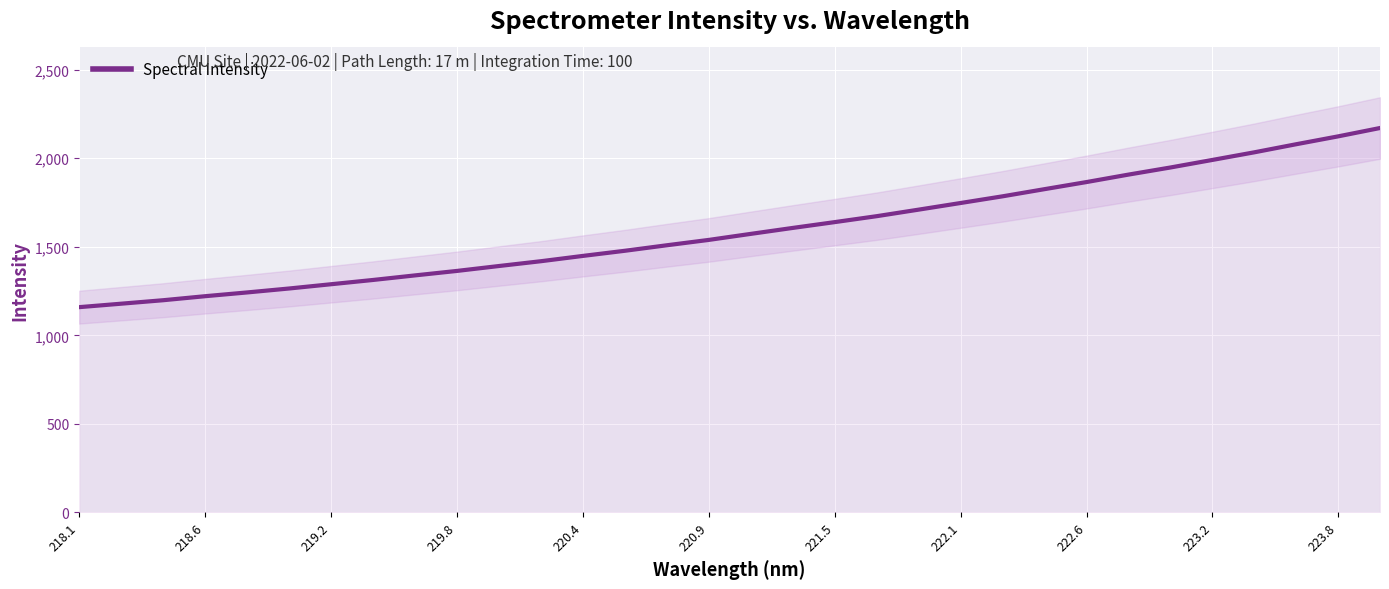

What is the greatest value displayed?

2171.0